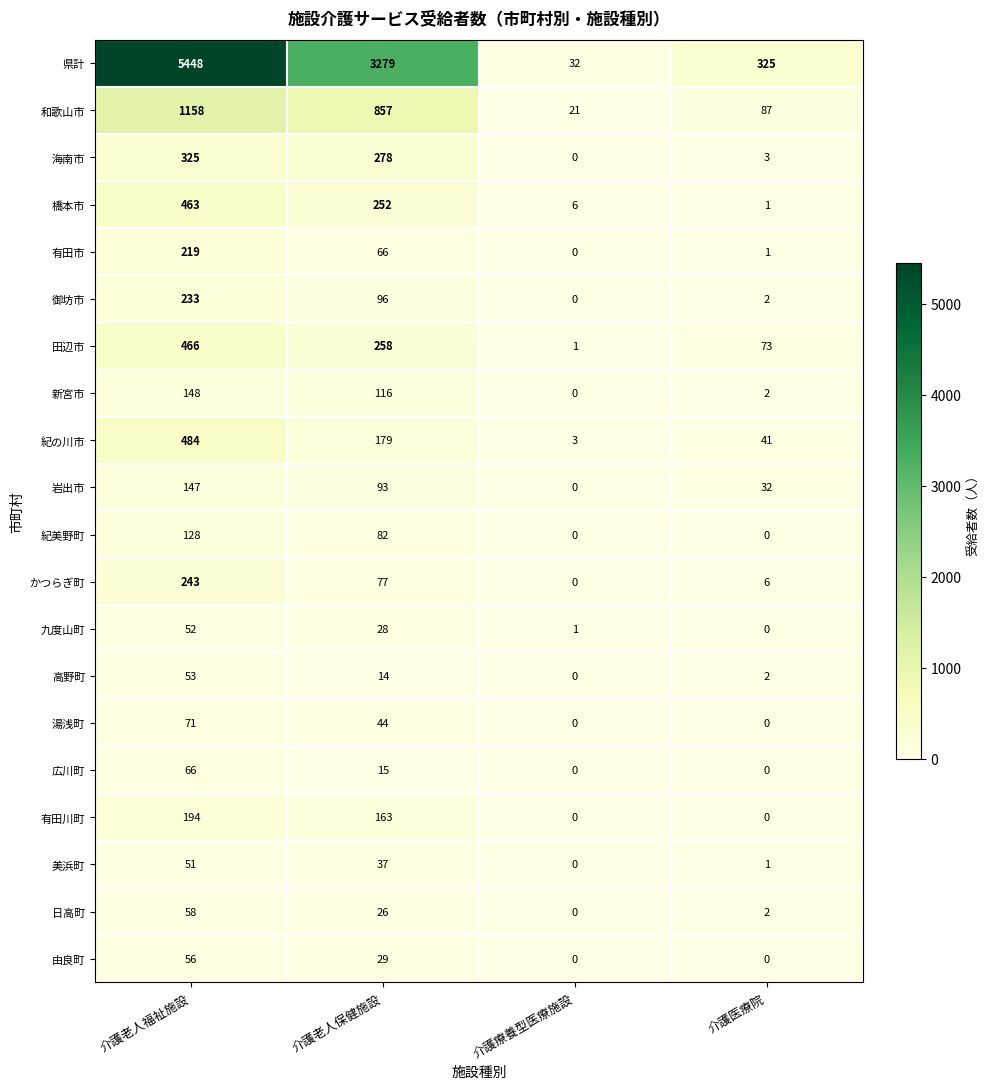

Which series changed the most between 介護療養型医療施設 and 介護医療院?

県計